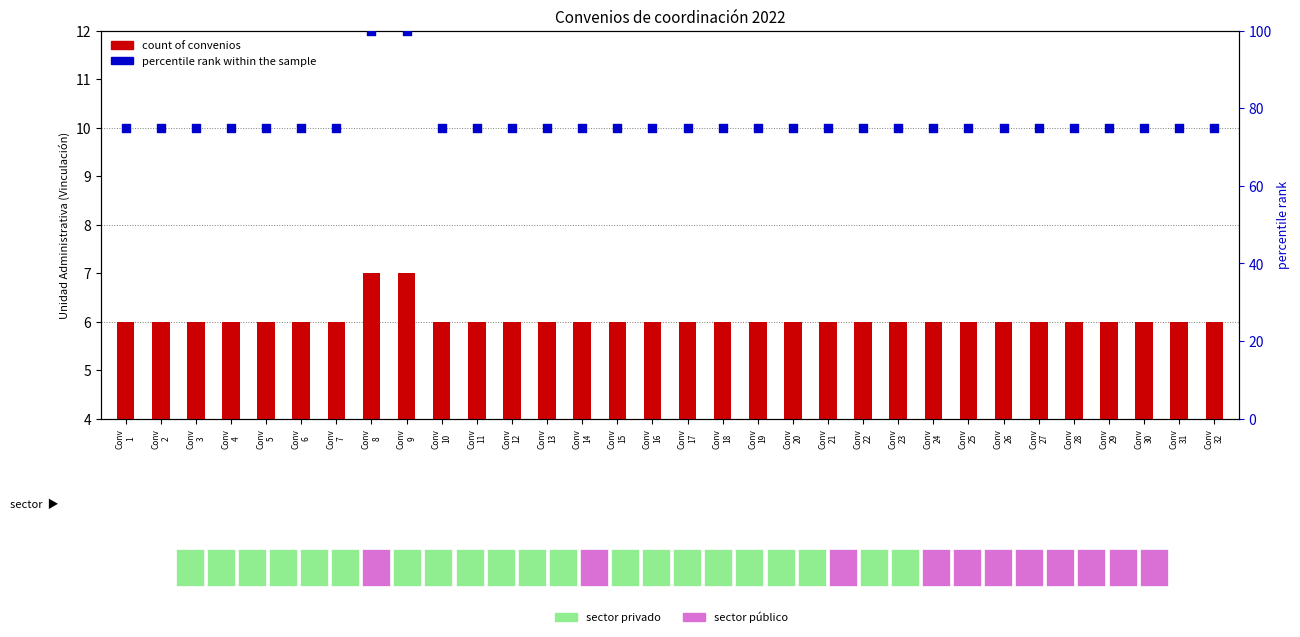

What is the total value across all series at Conv
21?

81